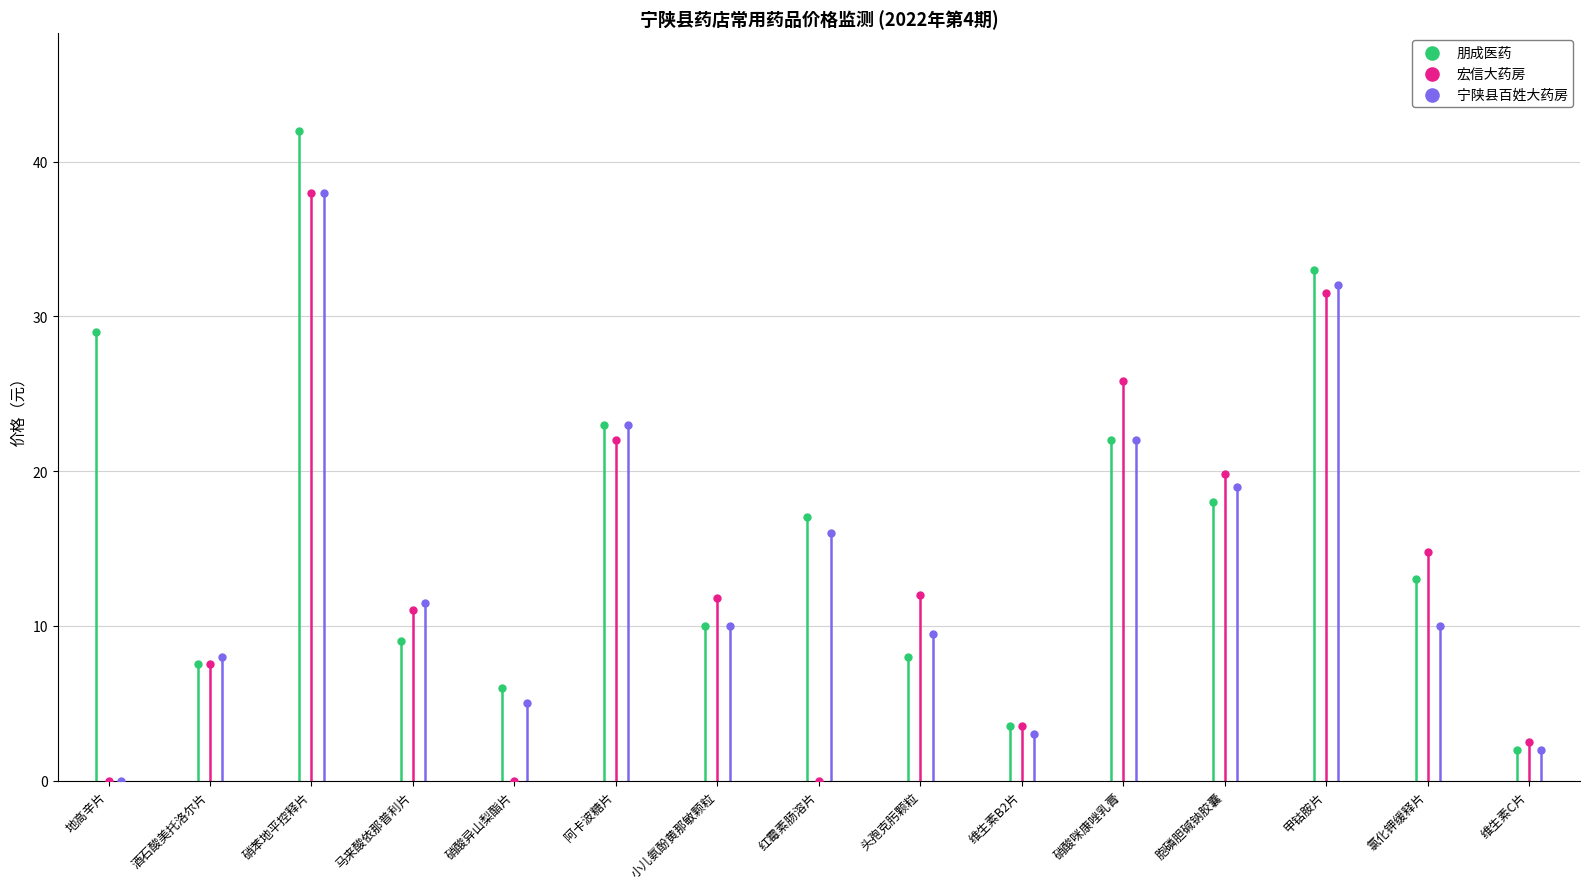

Which series has the widest spread of Y values?

朋成医药